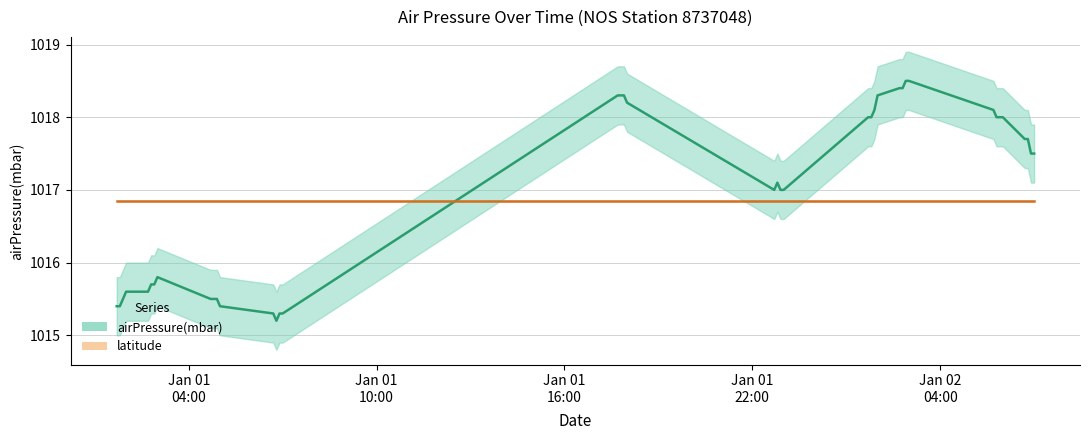

What is the difference between the maximum and minimum values?

3.3